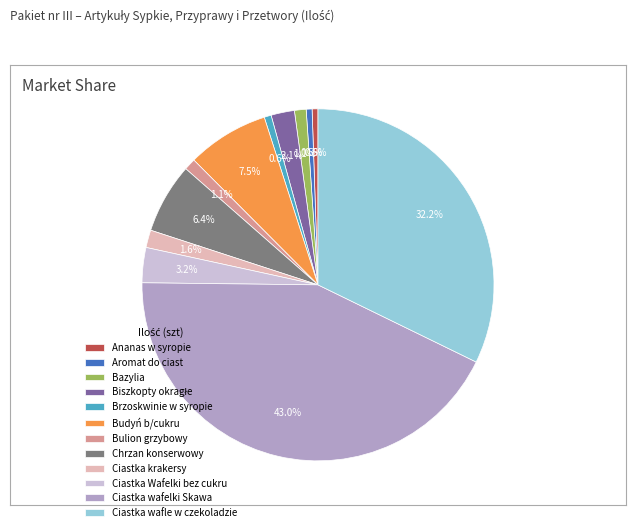

Between Ciastka krakersy and Ananas w syropie, which is larger?

Ciastka krakersy